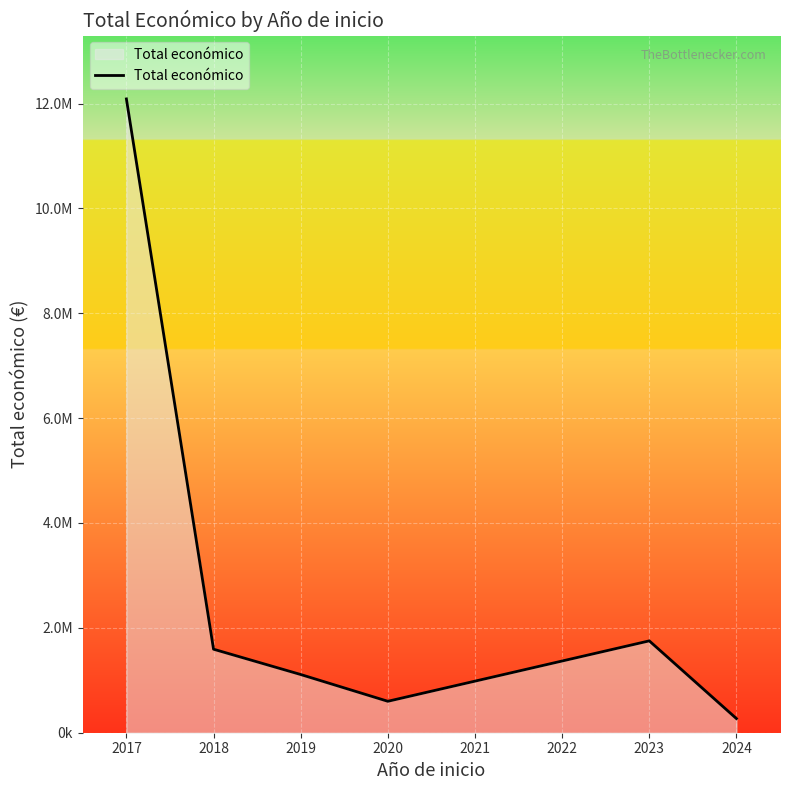

Does the chart display data point markers on the line(s)?

No